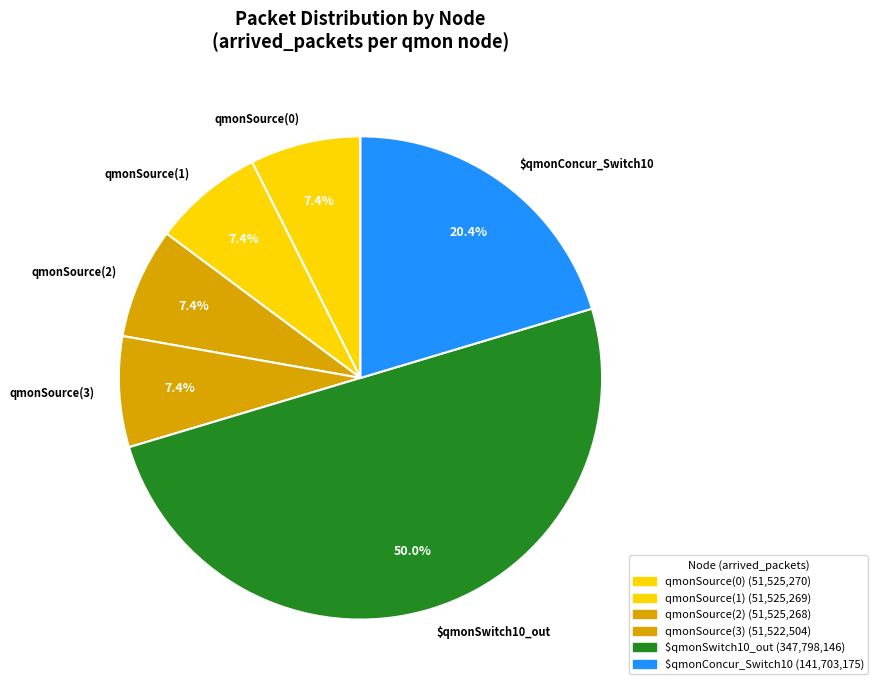

Does qmonSource(2) represent more than half of the total?

No